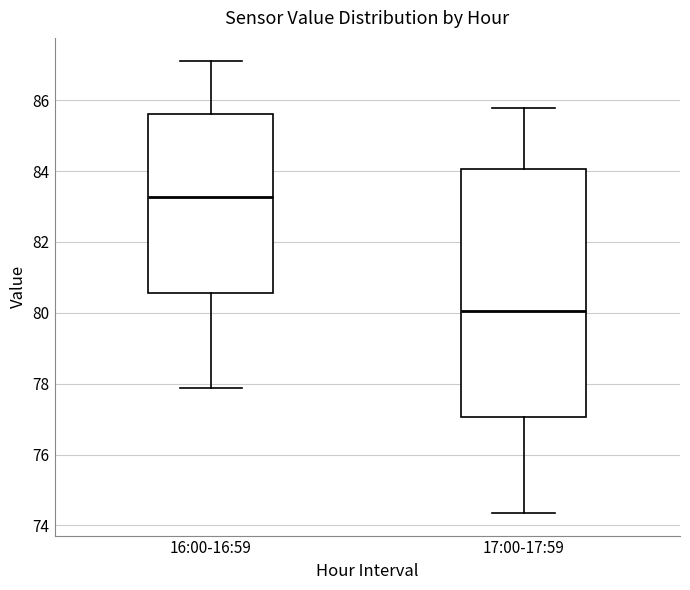

Which box's median line is the lowest?

17:00-17:59